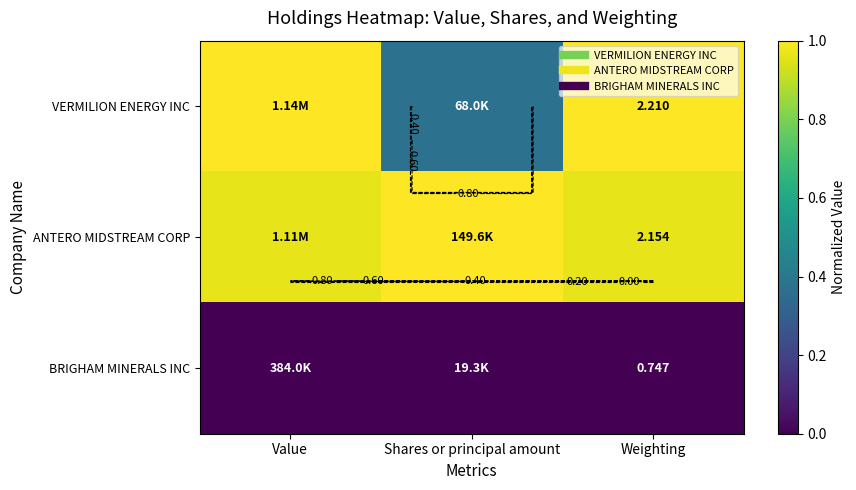

At which label is ANTERO MIDSTREAM CORP closest to 0?

Value